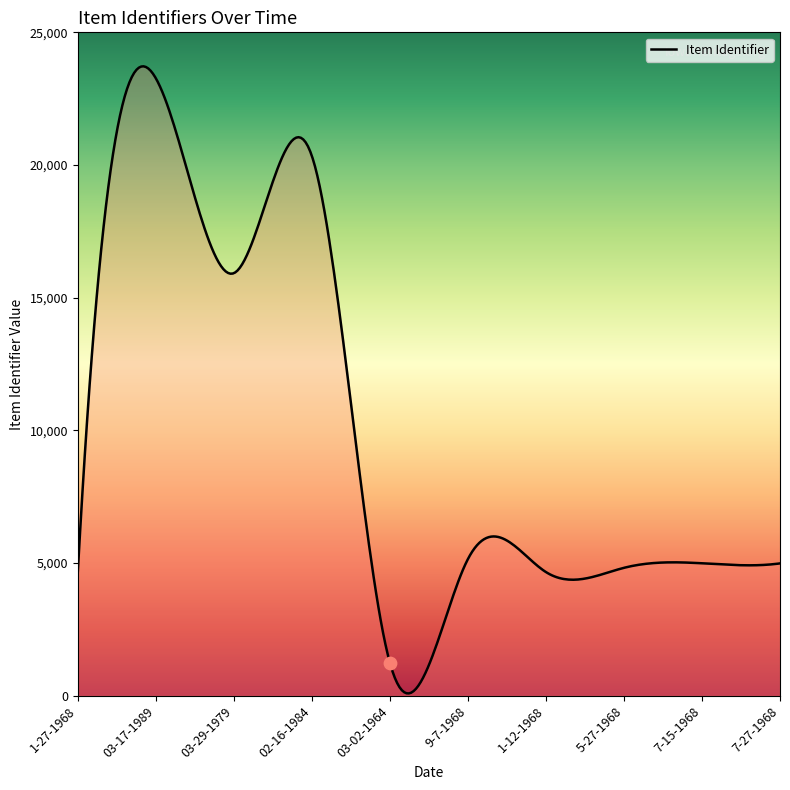

Approximately how many times larger is the value at 7-27-1968 compared to 03-02-1964?

4.0